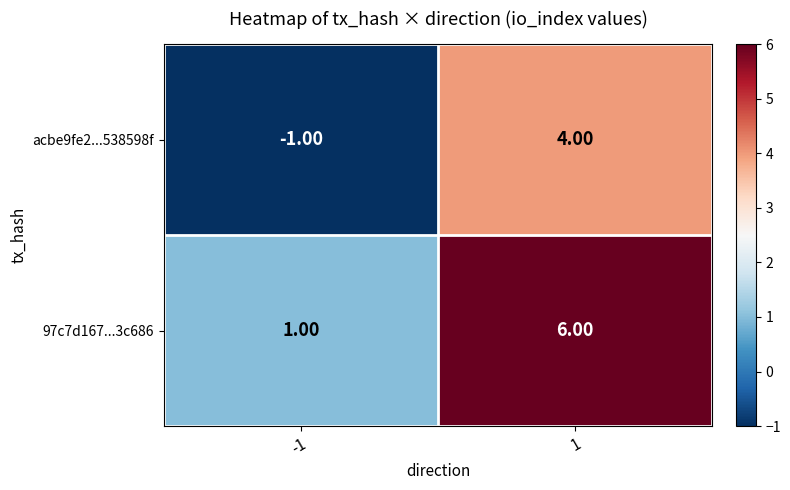

What is the difference between the maximum and minimum values in the acbe9fe2...538598f series?

5